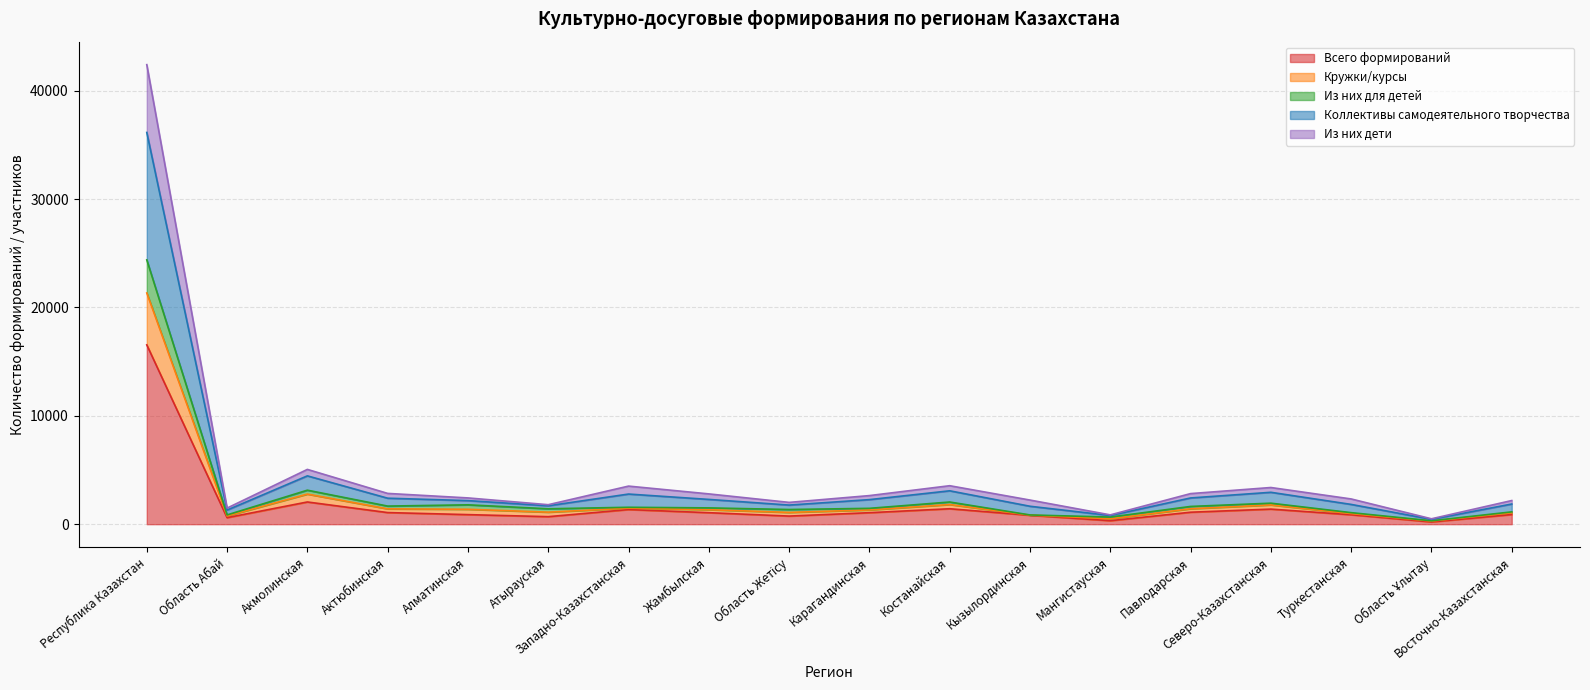

At which category is the sum across all series the highest?

Республика Казахстан